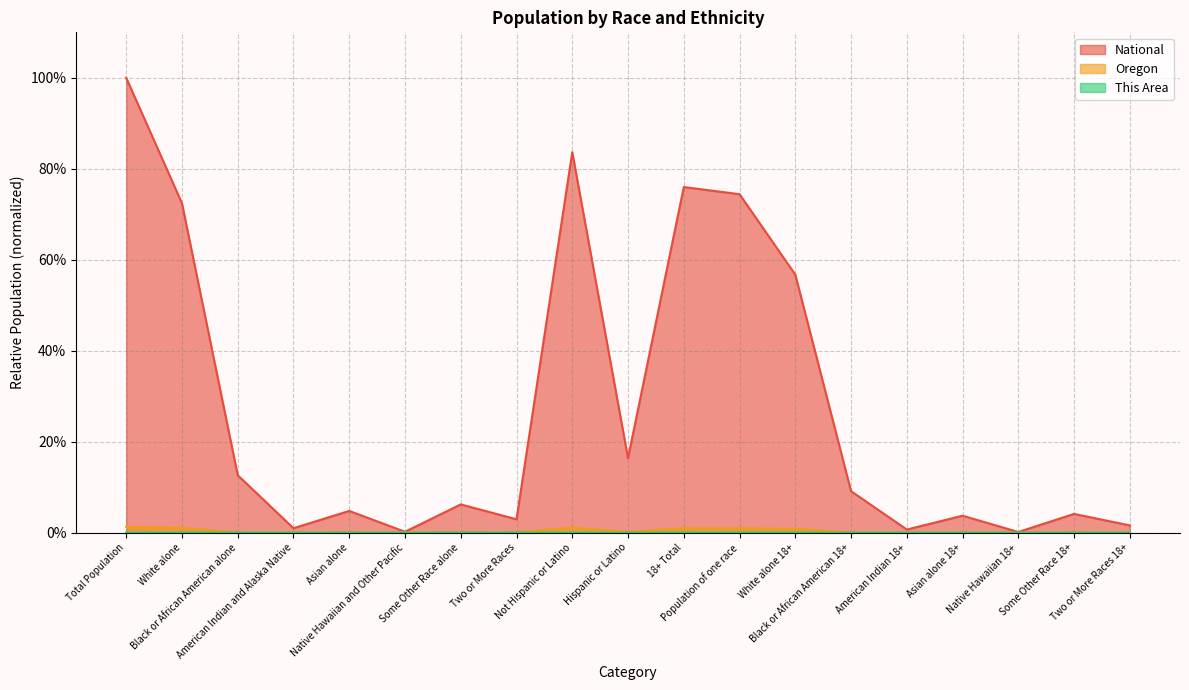

How many interior local valleys does the Oregon series have?

6